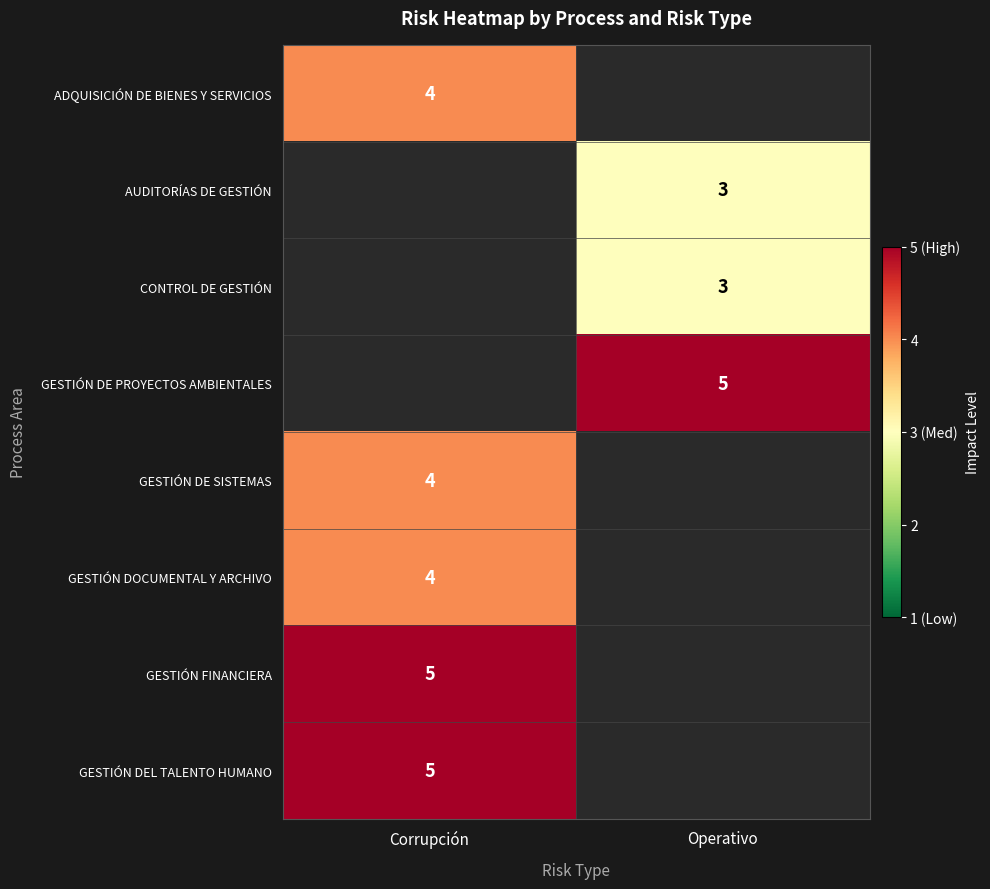

The value of GESTIÓN DOCUMENTAL Y ARCHIVO at Corrupción is 2. True or false?

False